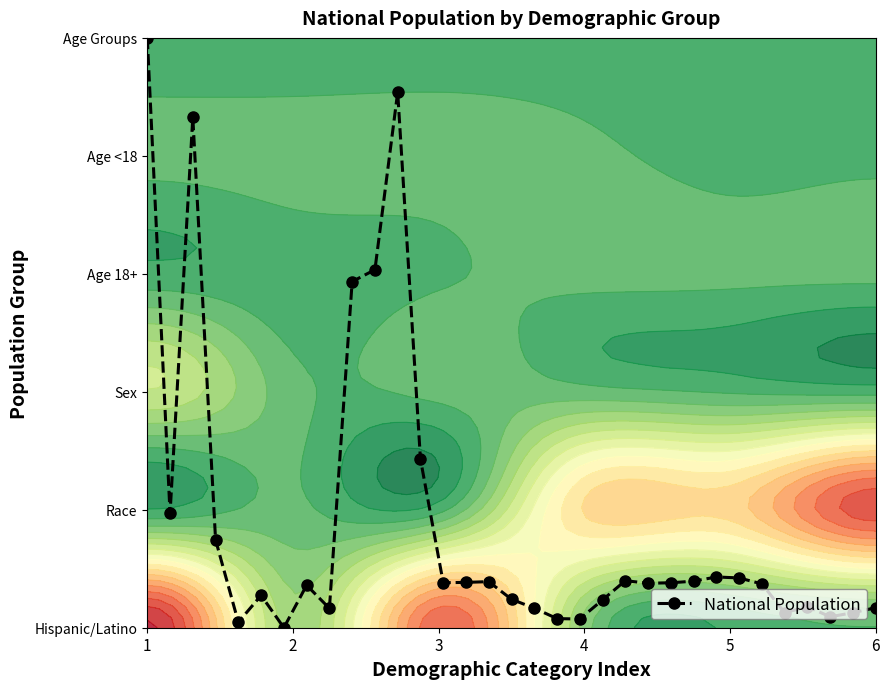

Which label corresponds to the largest value in the chart?

1